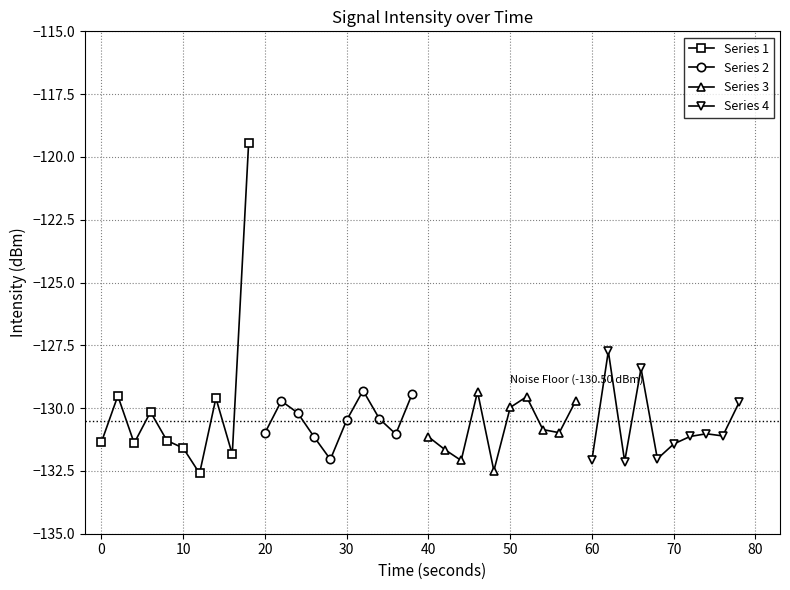

What is the maximum value for Series 1?

-119.4